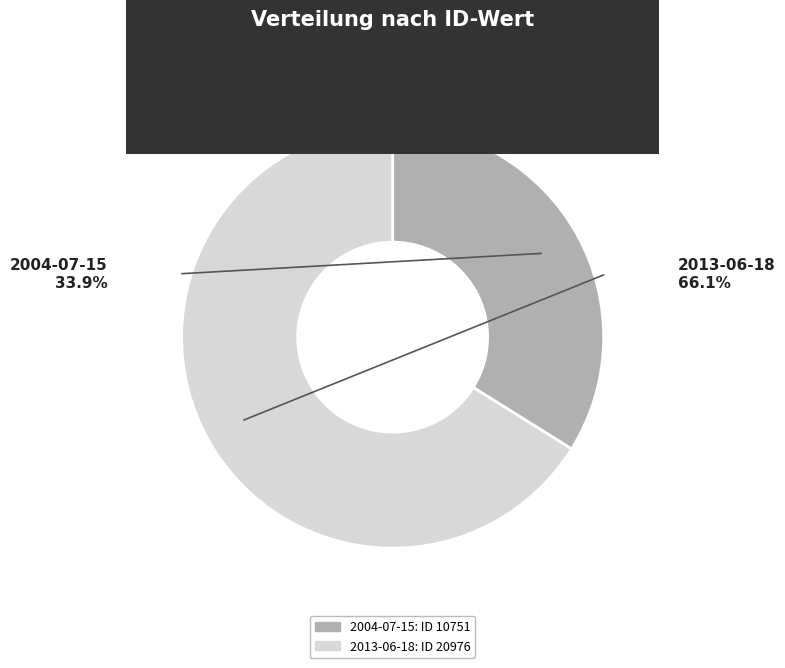

Count the number of slices in the pie.

2